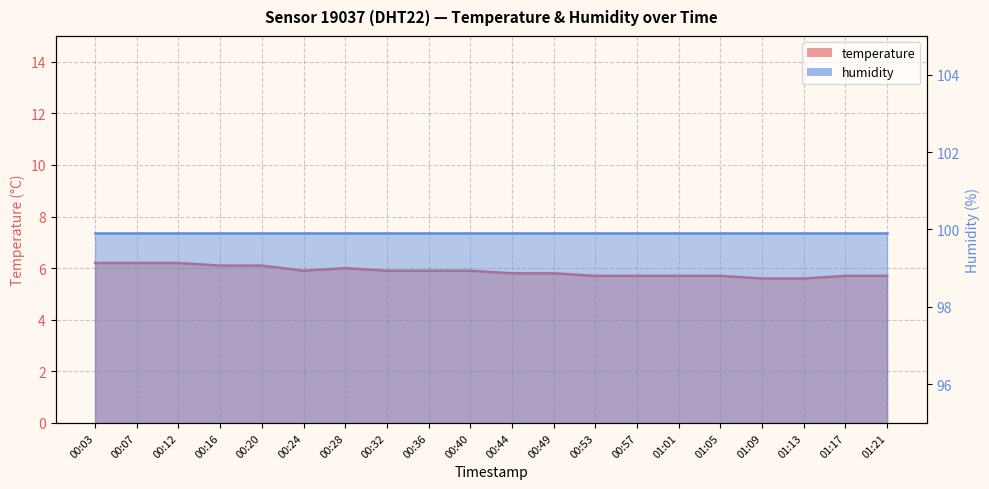

What is the sum of all values?

117.4